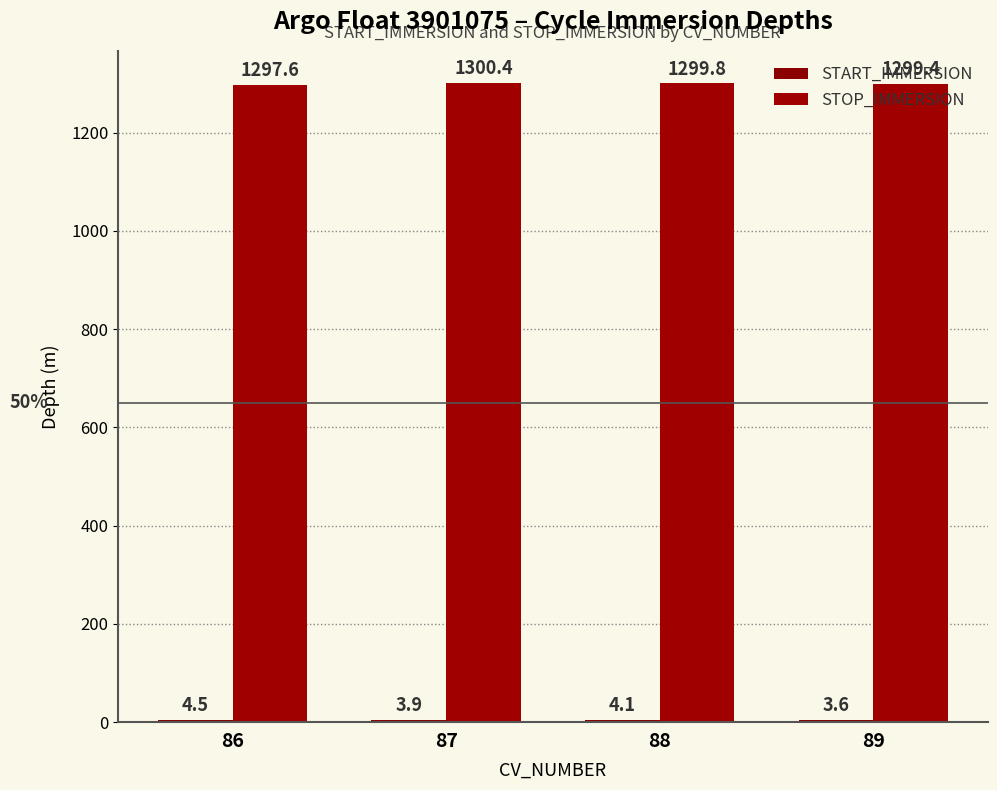

How many values in the STOP_IMMERSION series exceed 1299?

3